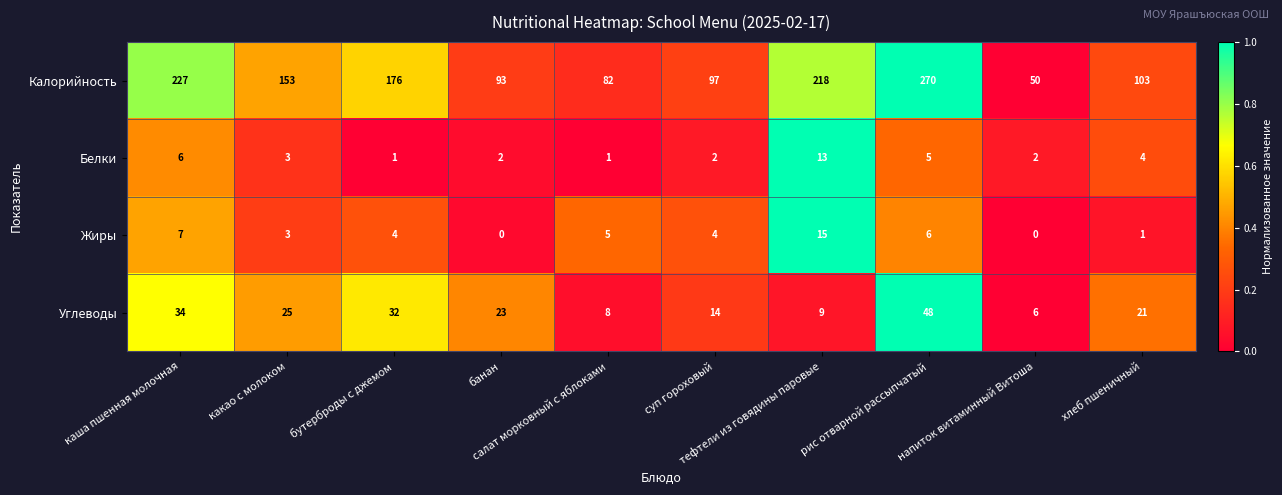

What is the difference between the second highest and second lowest values in the Калорийность series?

145